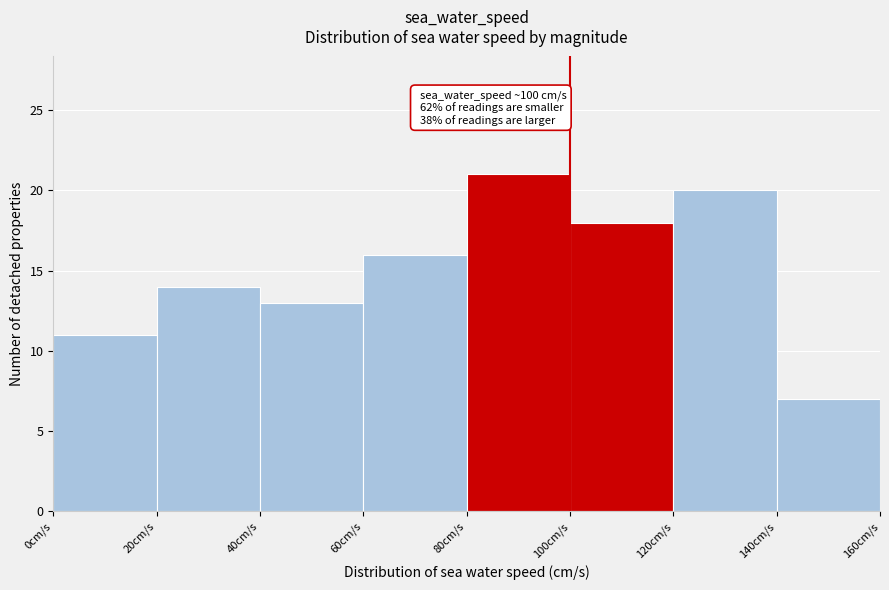

Over which range of the x-axis is the bar tallest?

80 to 100